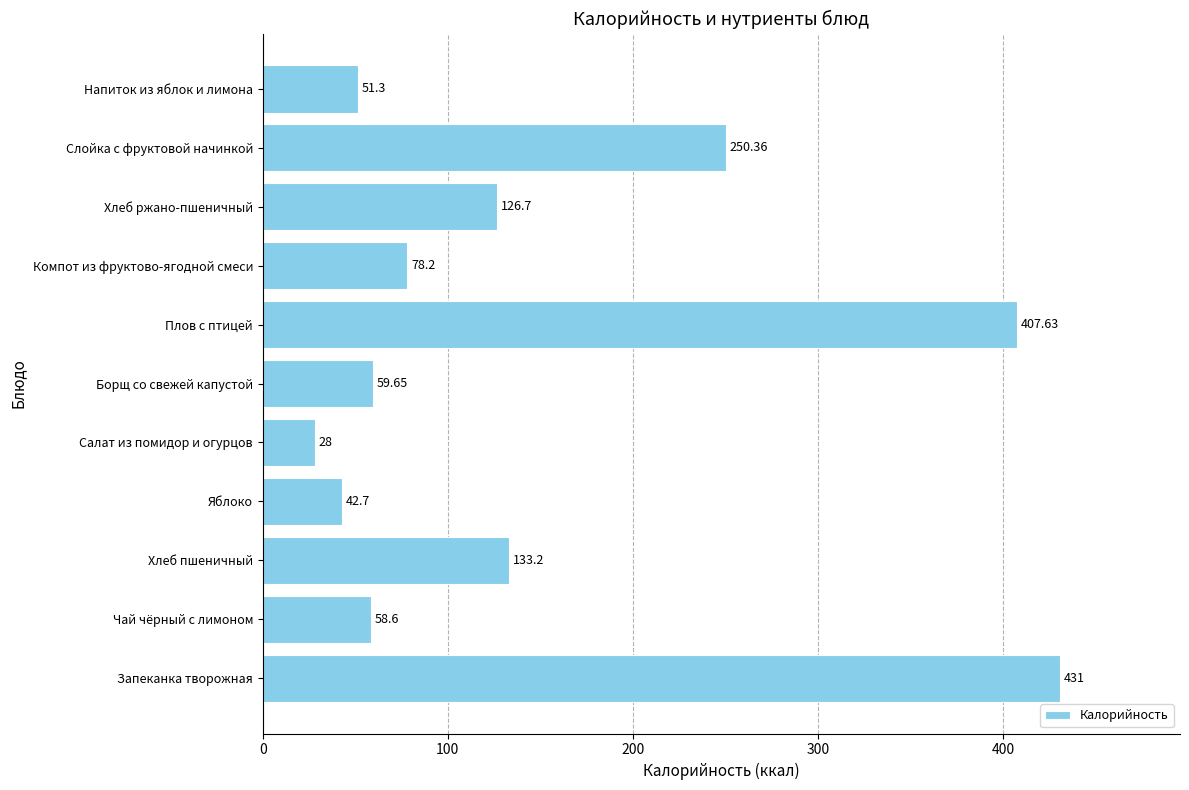

Between Хлеб ржано-пшеничный and Яблоко, which is larger?

Хлеб ржано-пшеничный